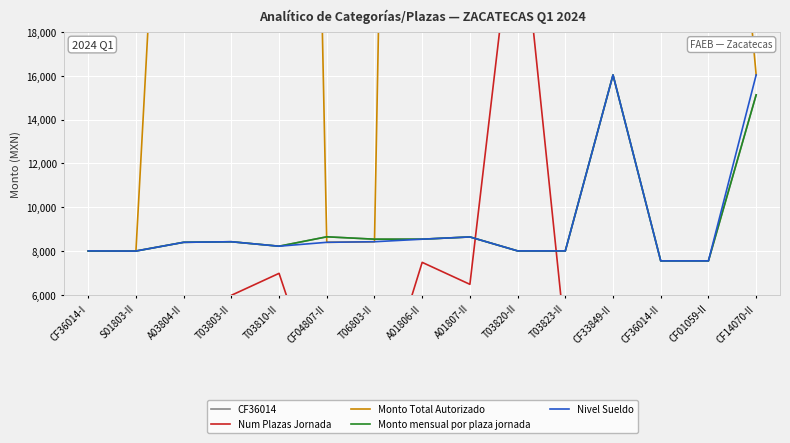

Reading left to right, extract all data points from this chart.

CF36014: CF36014-I=8013.7	S01803-II=8021.5	A03804-II=8412.3	T03803-II=8438.4	T03810-II=8235.0	CF04807-II=8662.7	T06803-II=8554.9	A01806-II=8554.9	A01807-II=8656.5	T03820-II=8021.5	T03823-II=8021.5	CF33849-II=16029.8	CF36014-II=7567.4	CF01059-II=7567.4	CF14070-II=15122.5
Num Plazas Jornada: CF36014-I=500.0	S01803-II=500.0	A03804-II=3000.0	T03803-II=6000.0	T03810-II=7000.0	CF04807-II=500.0	T06803-II=500.0	A01806-II=7500.0	A01807-II=6500.0	T03820-II=25000.0	T03823-II=4000.0	CF33849-II=2500.0	CF36014-II=5500.0	CF01059-II=2500.0	CF14070-II=500.0
Monto Total Autorizado: CF36014-I=8021.5	S01803-II=8013.7	A03804-II=48082.2	T03803-II=96164.4	T03810-II=112191.8	CF04807-II=8412.3	T06803-II=8438.4	A01806-II=123525.0	A01807-II=112615.1	T03820-II=427742.5	T03823-II=68438.8	CF33849-II=43282.5	CF36014-II=88236.5	CF01059-II=40107.5	CF14070-II=16029.8
Monto mensual por plaza jornada: CF36014-I=8013.7	S01803-II=8013.7	A03804-II=8412.3	T03803-II=8438.4	T03810-II=8235.0	CF04807-II=8662.7	T06803-II=8554.9	A01806-II=8554.9	A01807-II=8656.5	T03820-II=8021.5	T03823-II=8021.5	CF33849-II=16029.8	CF36014-II=7567.4	CF01059-II=7567.4	CF14070-II=15122.5
Nivel Sueldo: CF36014-I=8021.5	S01803-II=8013.7	A03804-II=8412.3	T03803-II=8438.4	T03810-II=8235.0	CF04807-II=8412.3	T06803-II=8438.4	A01806-II=8554.9	A01807-II=8656.5	T03820-II=8021.5	T03823-II=8021.5	CF33849-II=16029.8	CF36014-II=7567.4	CF01059-II=7567.4	CF14070-II=16029.8